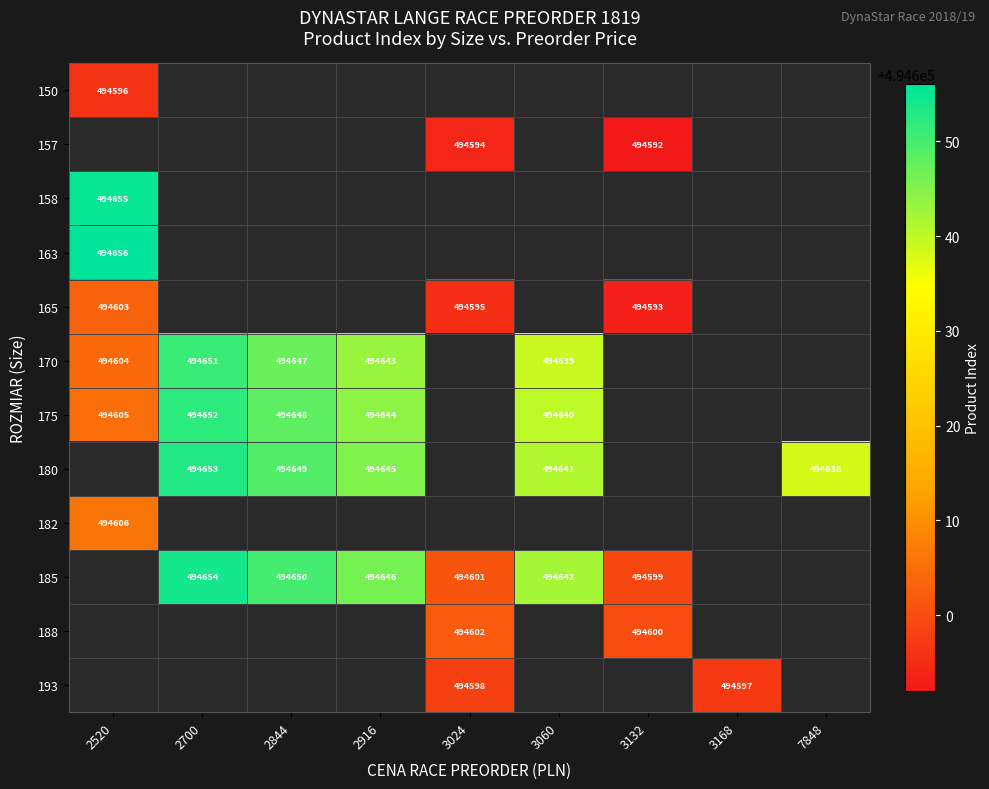

Is it true that 185 equals 494654 at 2700?

True